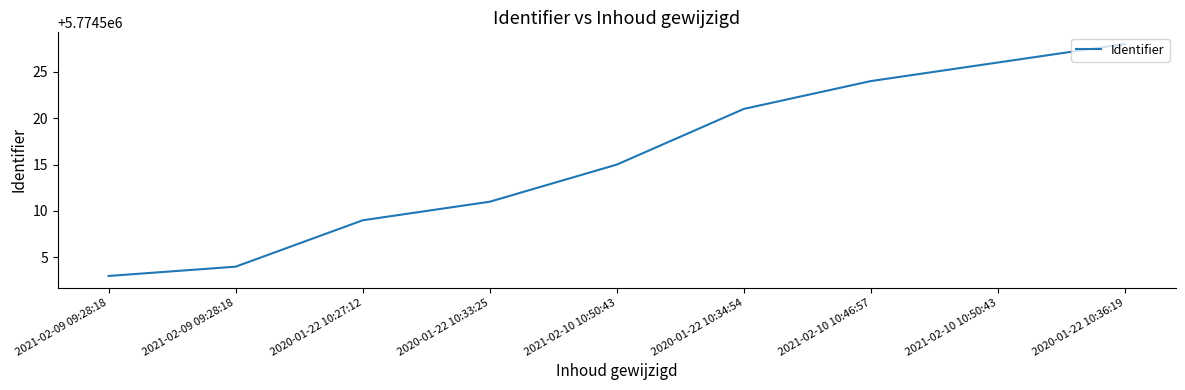

Where is the data nearest to the value 5774515?

2021-02-10 10:50:43